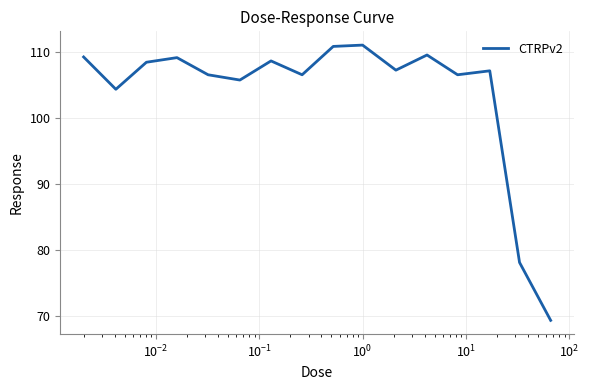

What is the greatest value displayed?

111.1